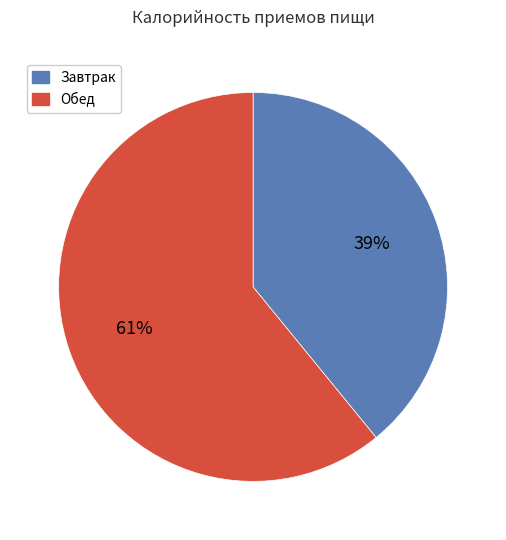

Is there a majority slice in this chart?

Yes